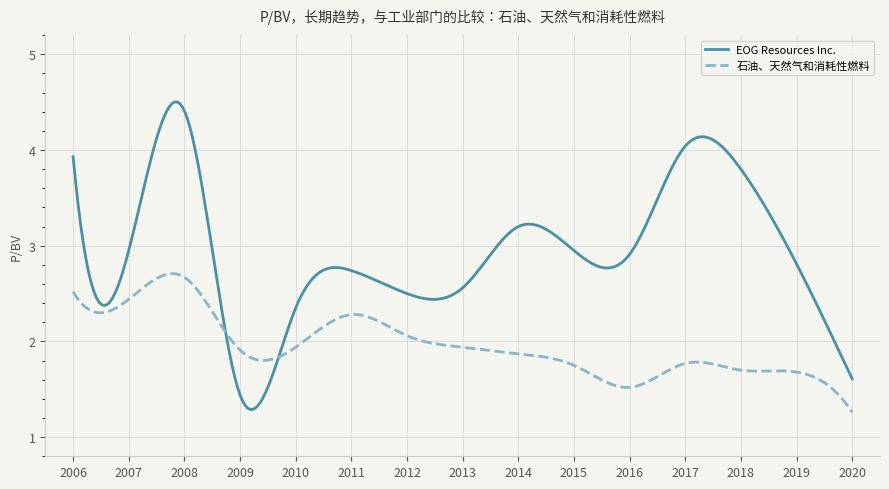

What is the minimum value shown in the chart?

1.3